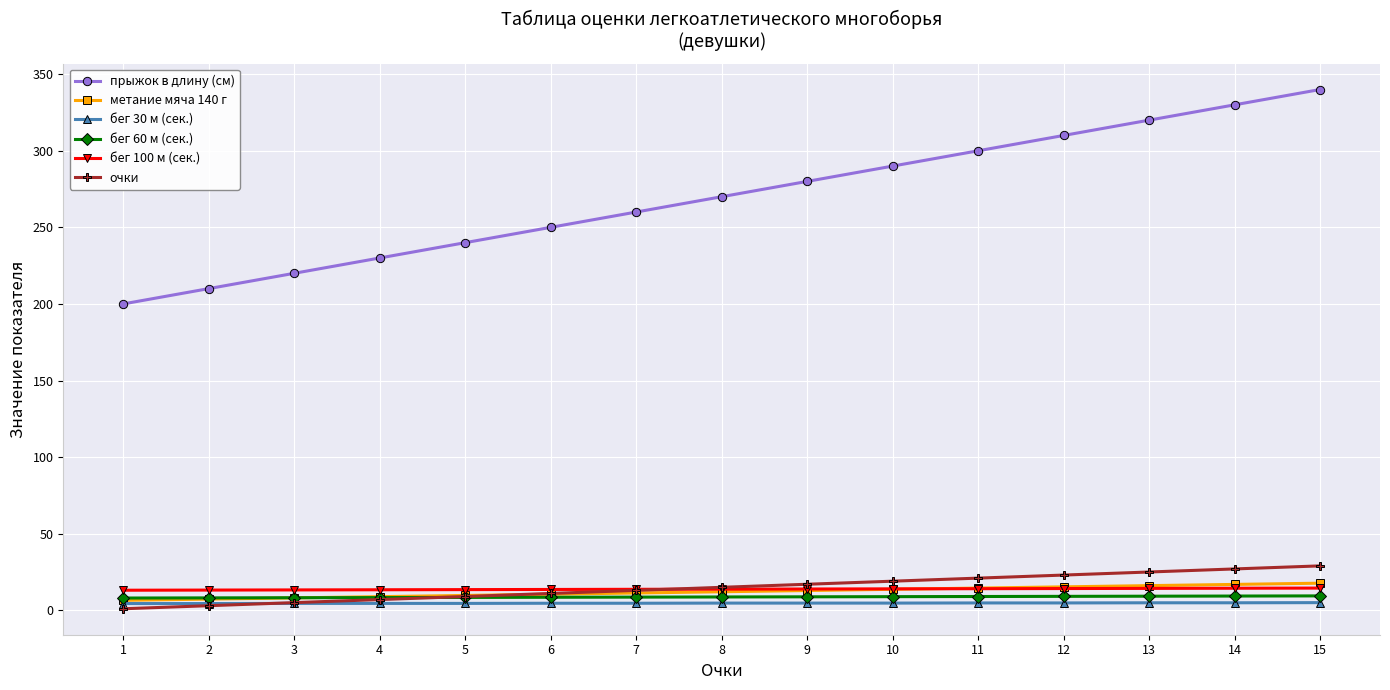

Is the value of очки at 15 greater than the value of прыжок в длину (см) at 5?

No